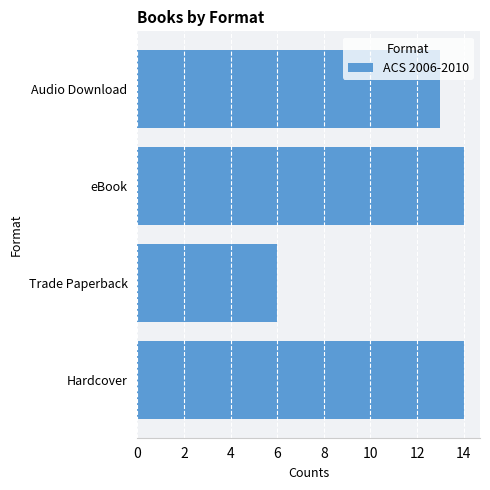

Is it true that the value at Hardcover is 6?

False